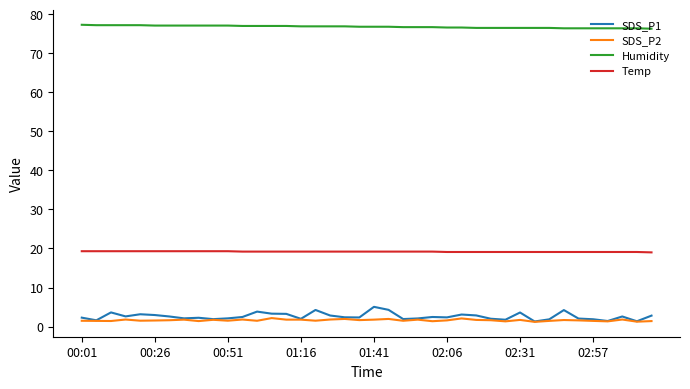

Which series has the largest range (max minus min)?

SDS_P1